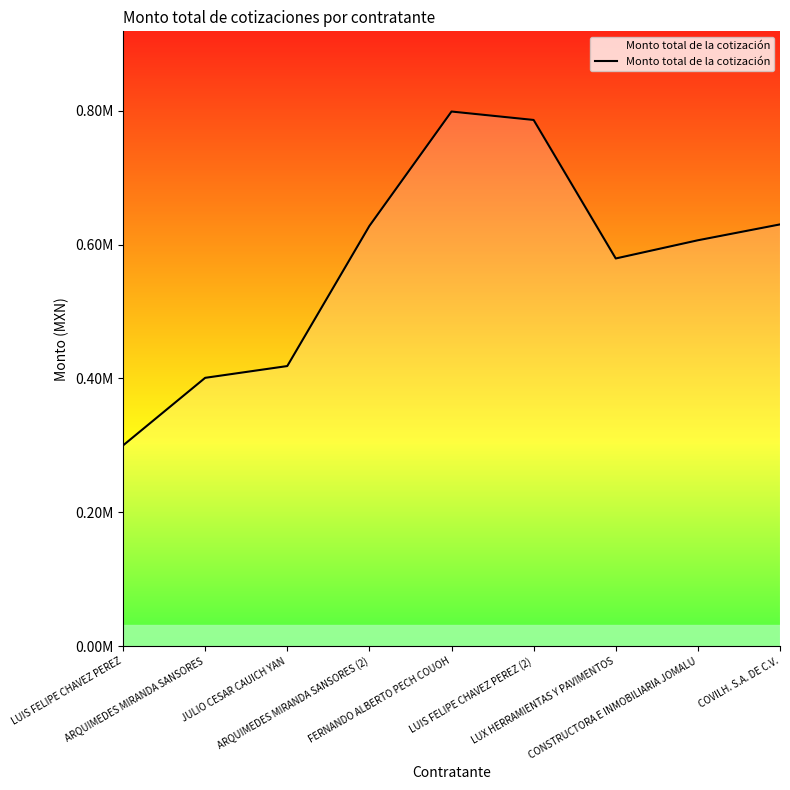

What is the sum of the values at LUX HERRAMIENTAS Y PAVIMENTOS and ARQUIMEDES MIRANDA SANSORES?

980135.7